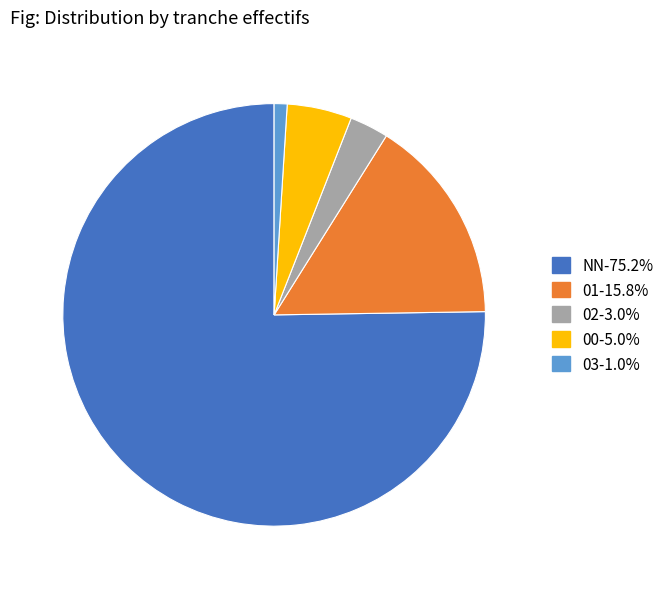

Is there a majority slice in this chart?

Yes